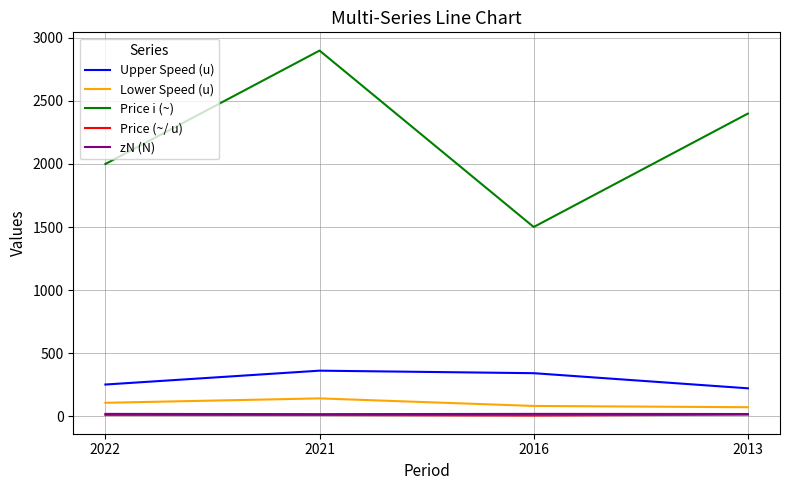

What is the maximum value shown in the chart?

2900.0